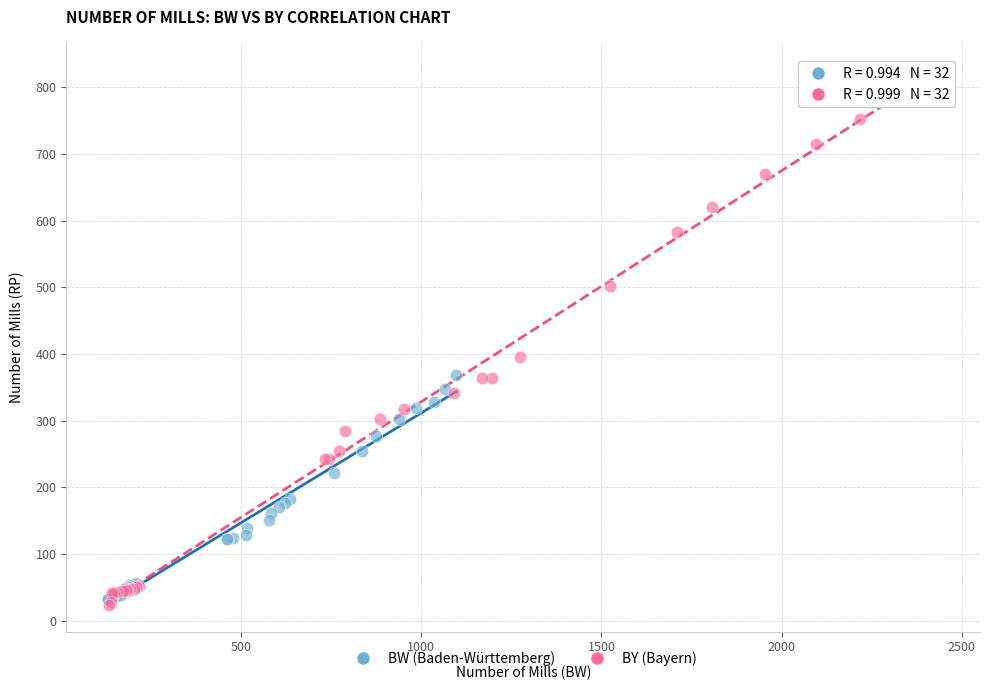

Which series has the largest Y range (max minus min)?

BY (Bayern)